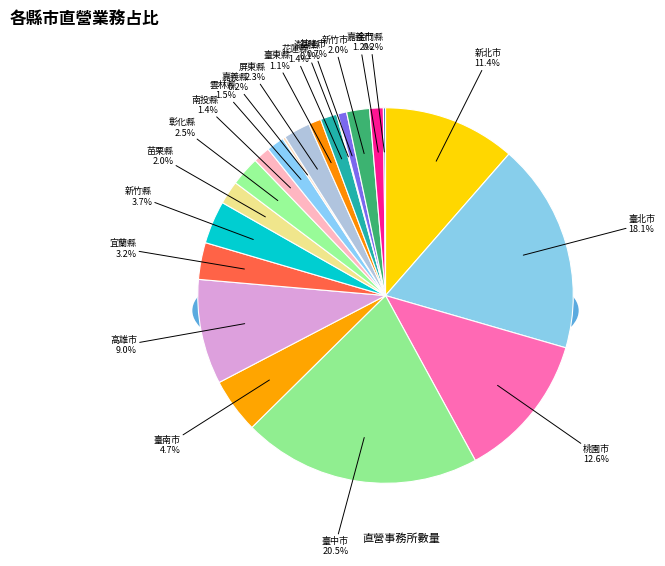

What is the change in value from 臺北市 to 桃園市?

-243